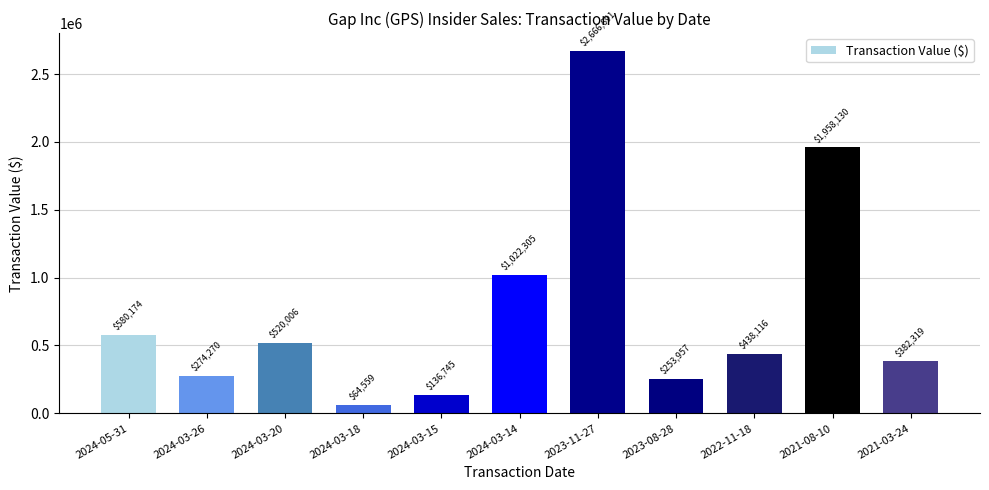

Rank the categories by value from lowest to highest.

2024-03-18, 2024-03-15, 2023-08-28, 2024-03-26, 2021-03-24, 2022-11-18, 2024-03-20, 2024-05-31, 2024-03-14, 2021-08-10, 2023-11-27